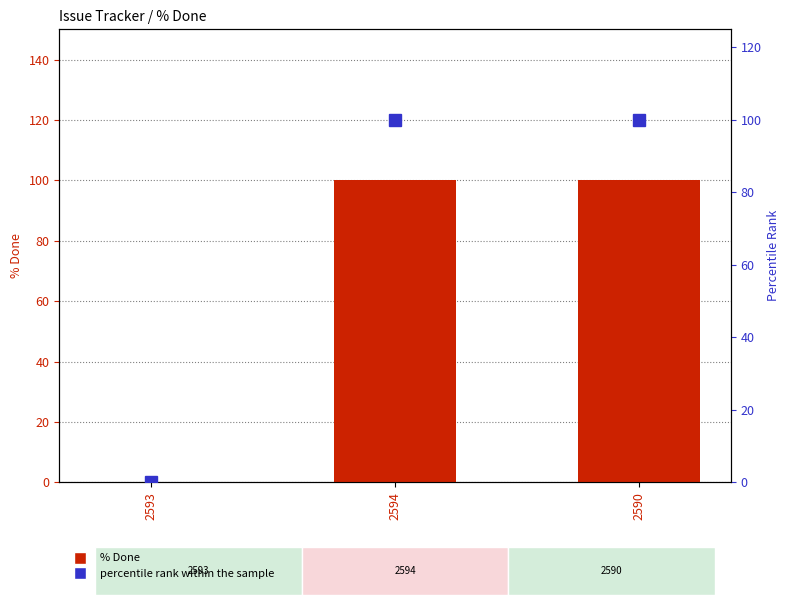

What is the value of the % Done bar at the 3rd from the left?

100